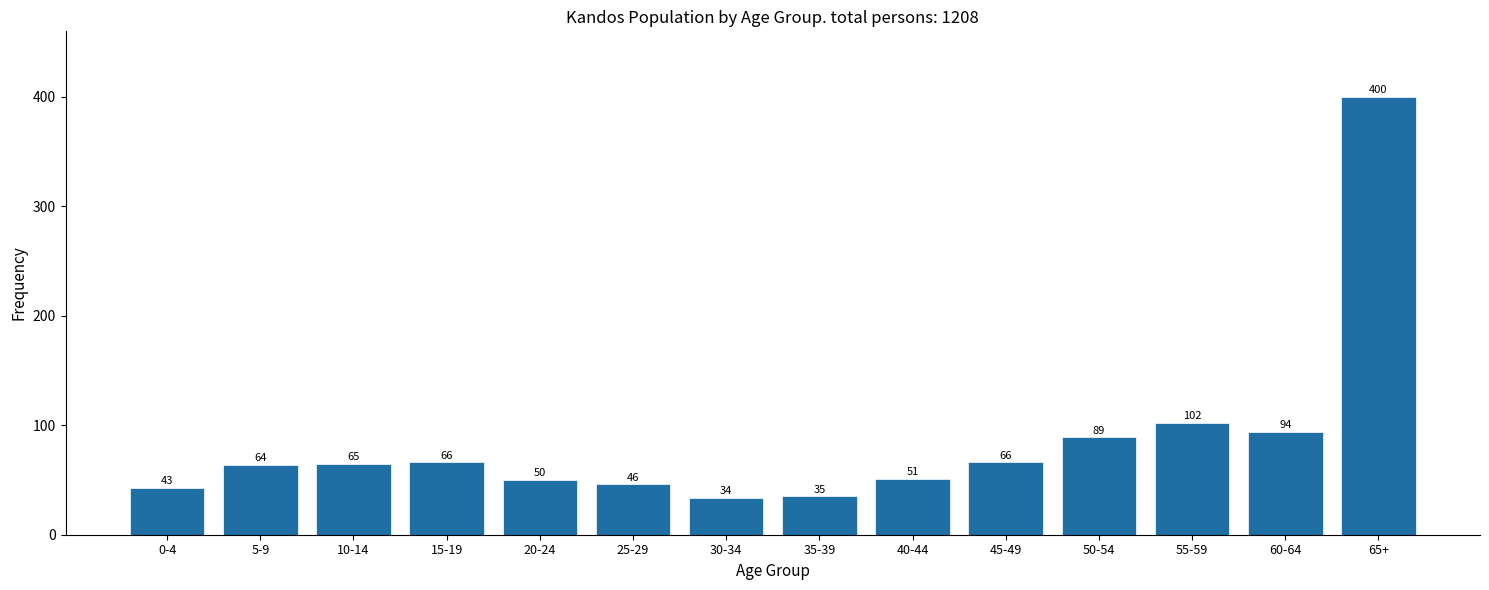

Reading right to left, list all the values displayed in this chart.

400	94	102	89	66	51	35	34	46	50	66	65	64	43